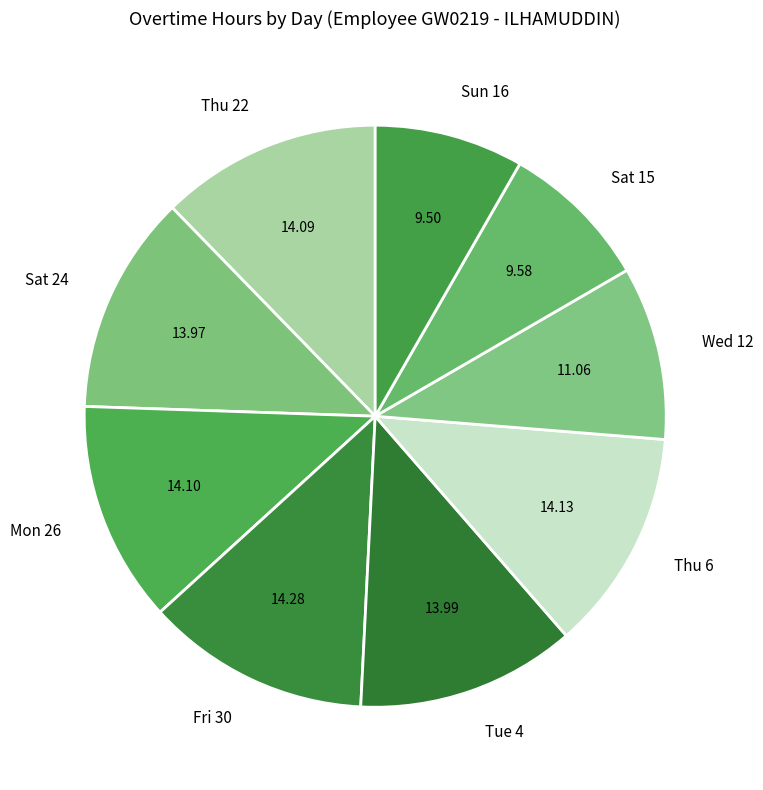

Is there a majority slice in this chart?

No